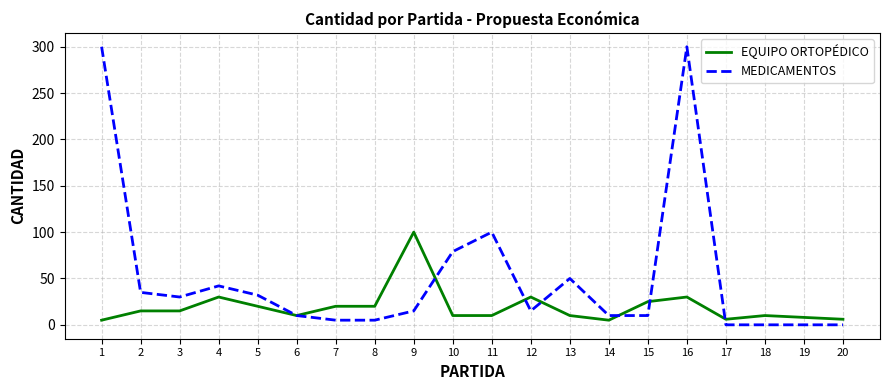

What is the total value across all series at 9?

115